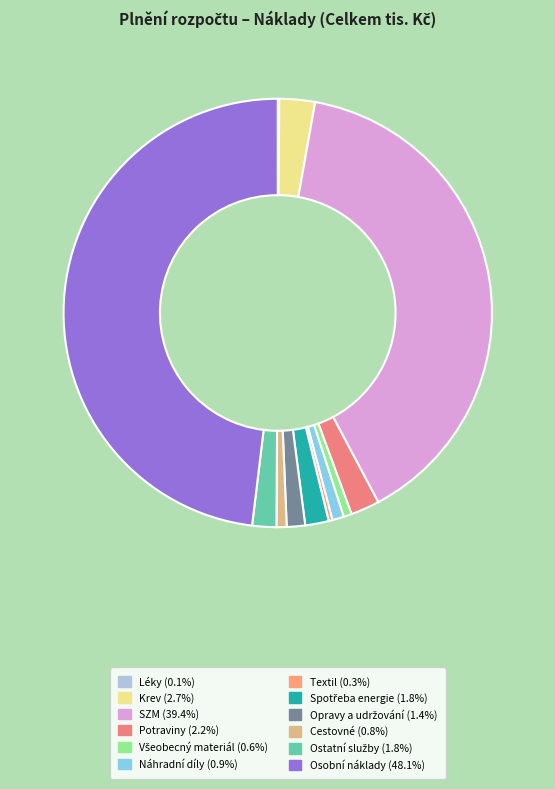

True or false: Náhradní díly accounts for 11% of the total.

False